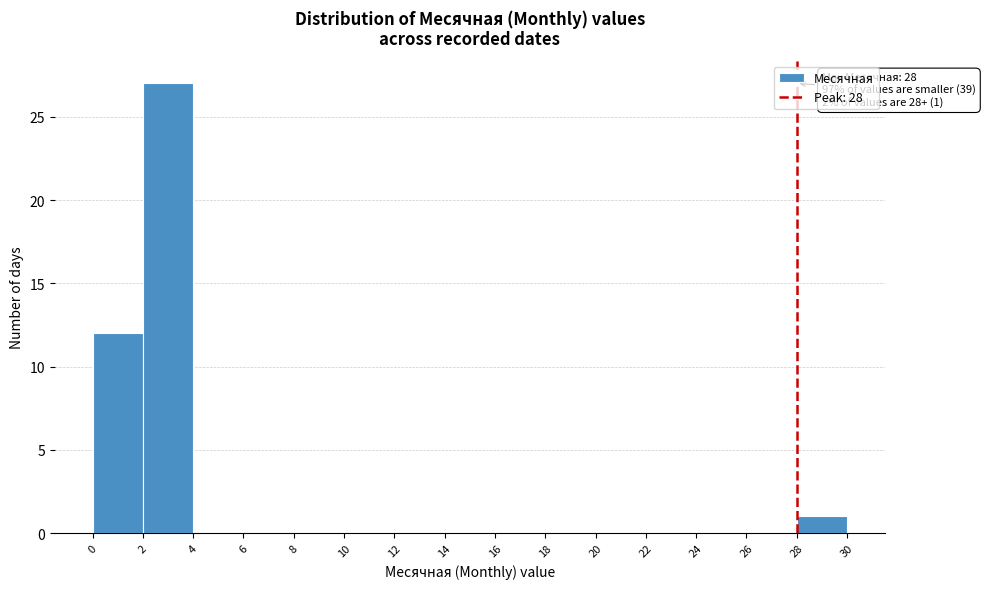

Over which range of the x-axis is the bar tallest?

2 to 4